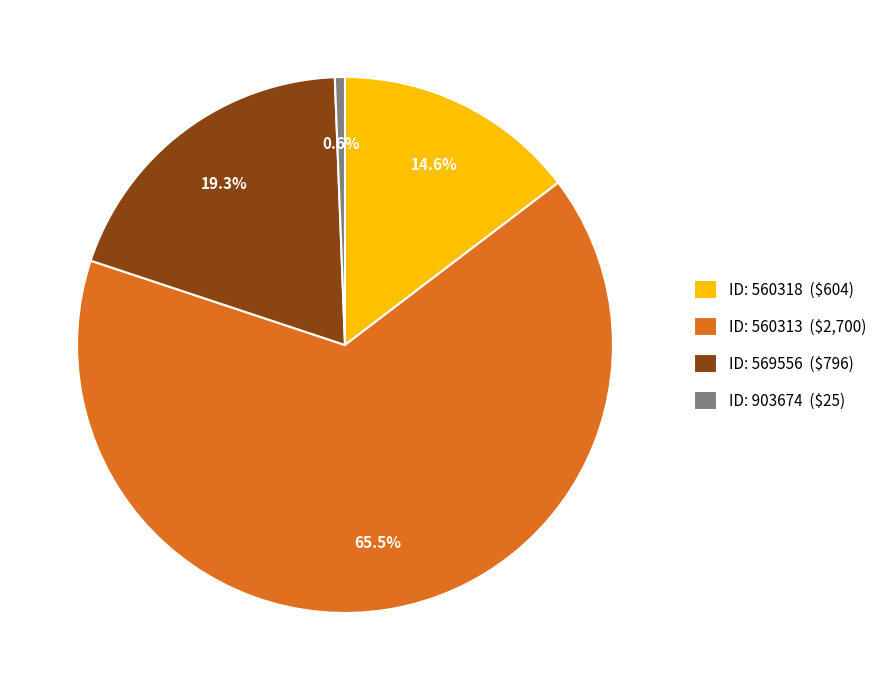

To the nearest percent, what is the difference between the largest and smallest slice percentages?

65%